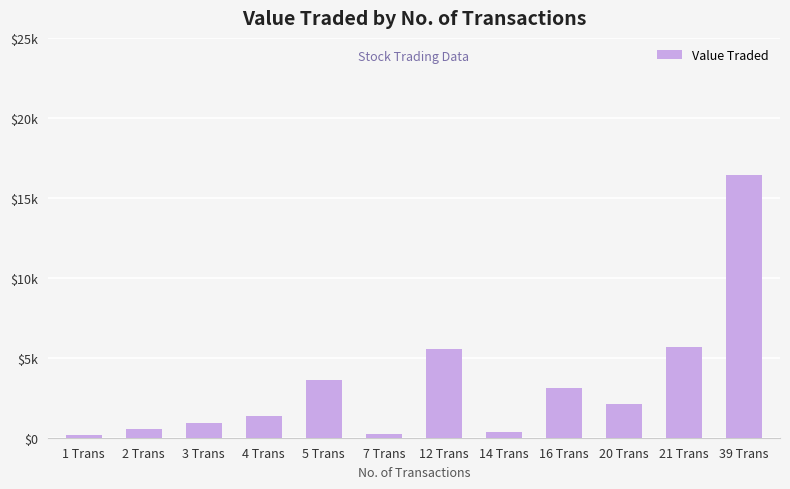

The chart shows a value of 370 at 14 Trans. True or false?

True